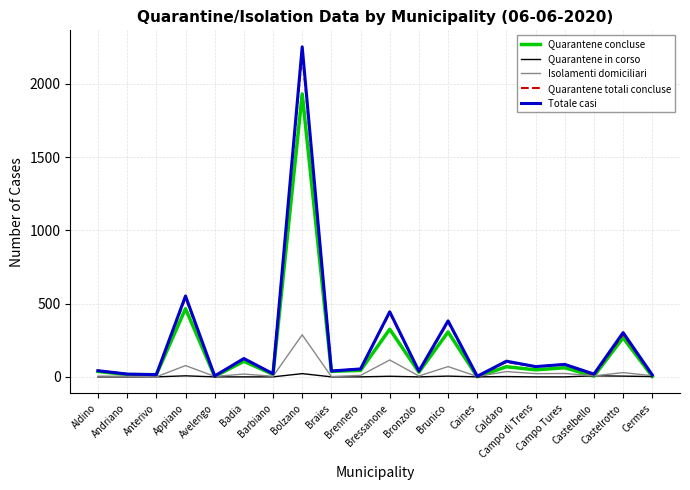

What is the total value across all series at Andriano?

57